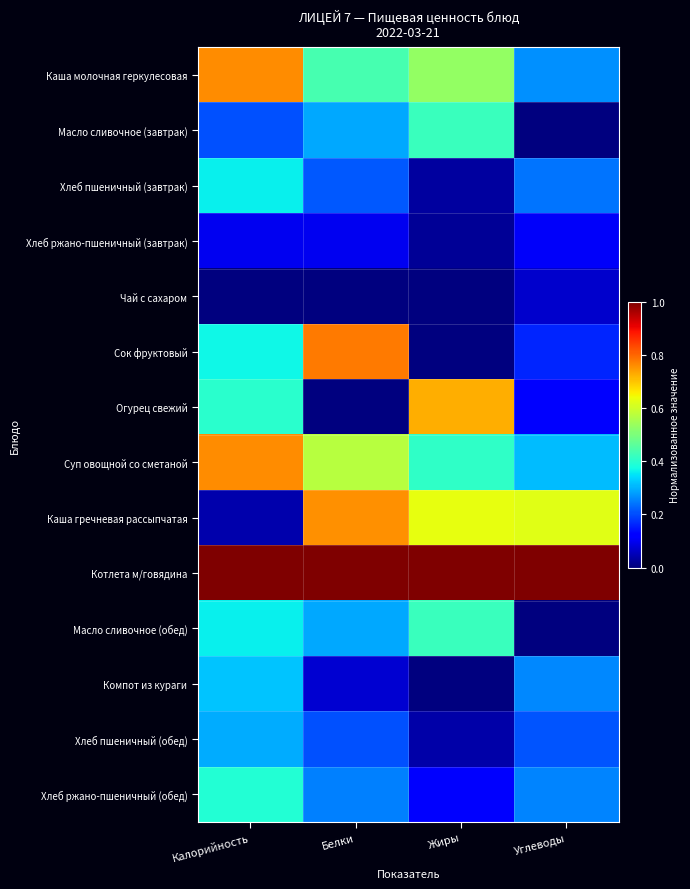

What is the spread (max minus min) of values at Калорийность?

1.0